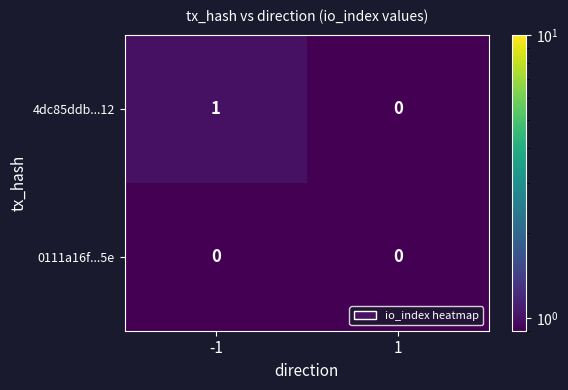

The 4dc85ddb...12 series shows 0 at -1. True or false?

False